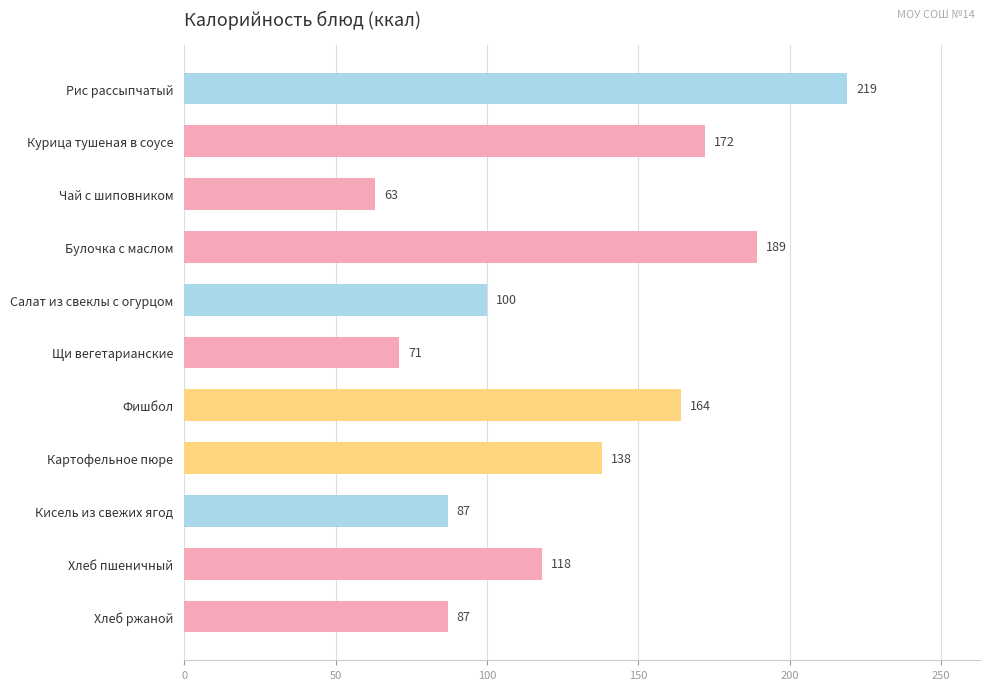

What is the label of the 1st bar from the bottom?

Хлеб ржаной